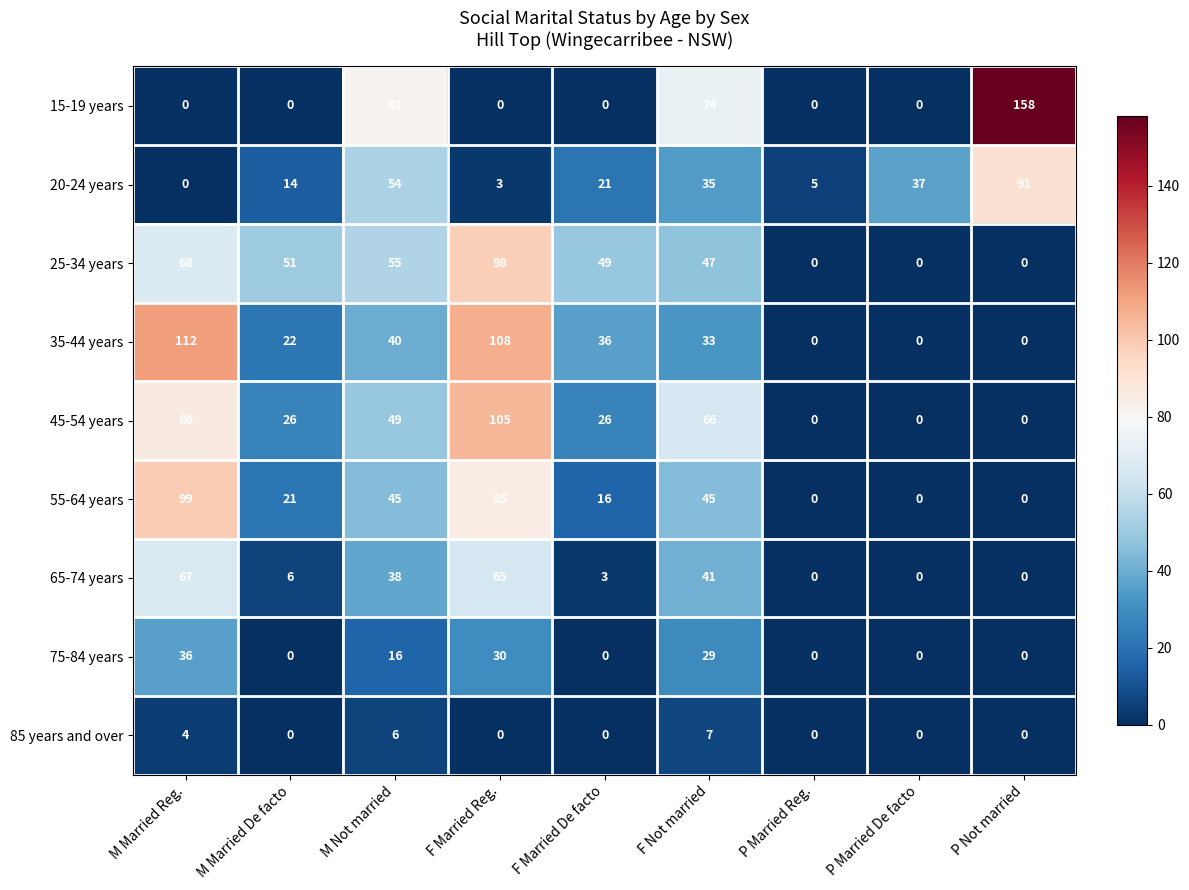

Between F Married De facto and F Not married, which series saw the biggest shift?

15-19 years